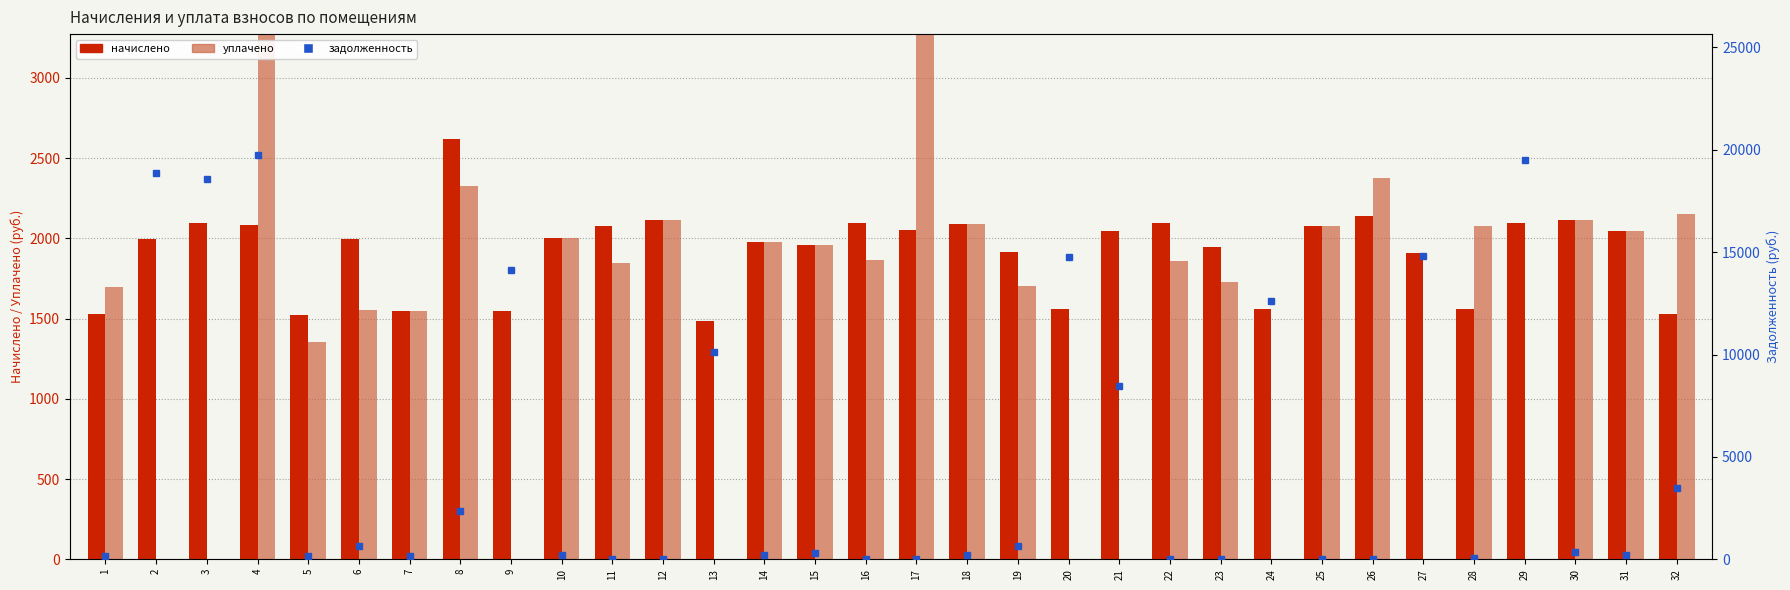

At which label is задолженность closest to 9866?

13